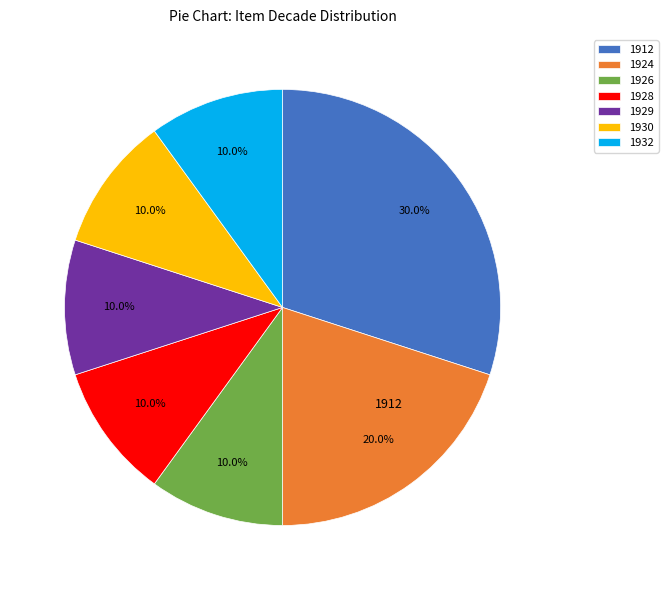

To the nearest percent, what percentage of the pie is 1929?

10%